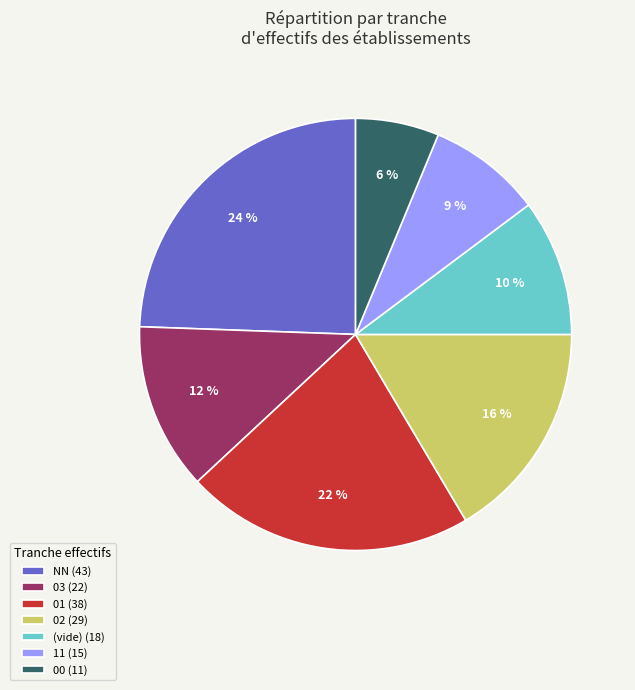

What is the largest slice in the pie chart?

NN (43)